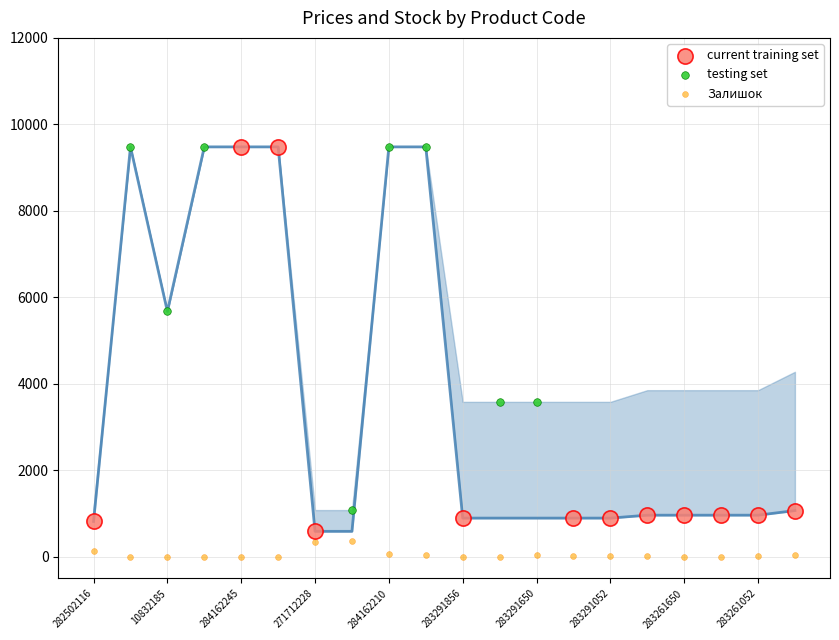

Which series contains the lowest Y value?

Залишок